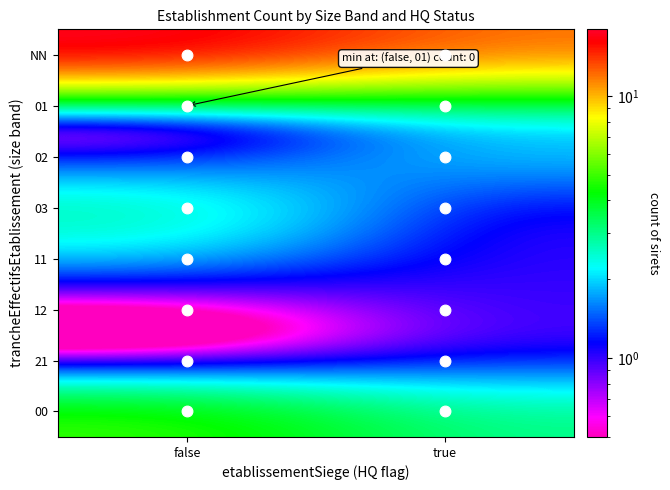

Reading left to right, transcribe all the data shown in this chart.

NN: false=18.0	true=12.0
01: false=0.1	true=2.0
02: false=1.0	true=2.0
03: false=3.0	true=1.0
11: false=2.0	true=1.0
12: false=0.1	true=1.0
21: false=0.1	true=1.0
00: false=5.0	true=3.0